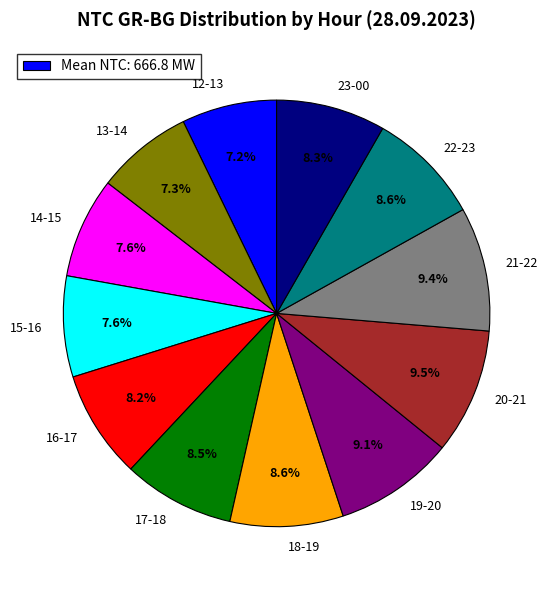

Do 19-20 and 21-22 together represent more than half of the pie?

No